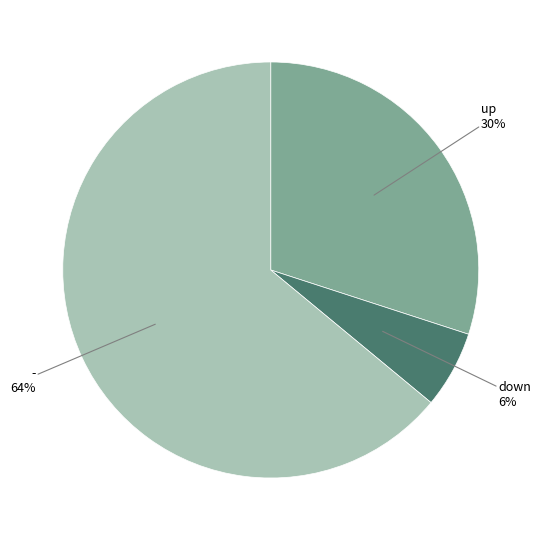

To the nearest percent, what is the average slice percentage?

33%